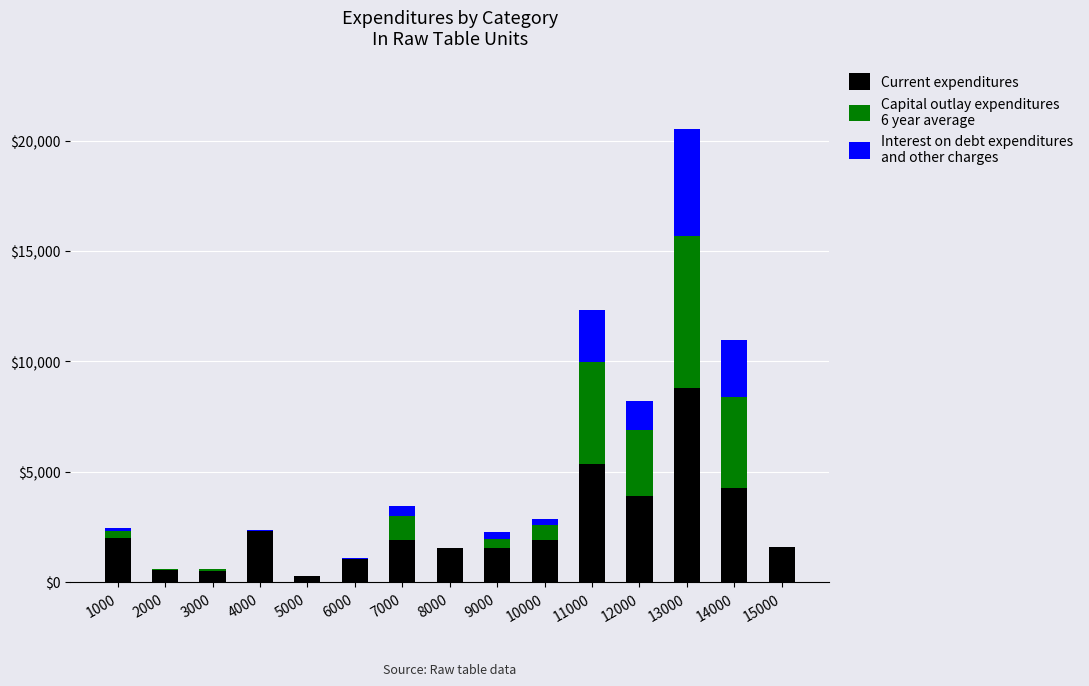

At which category is the sum across all series the highest?

13000